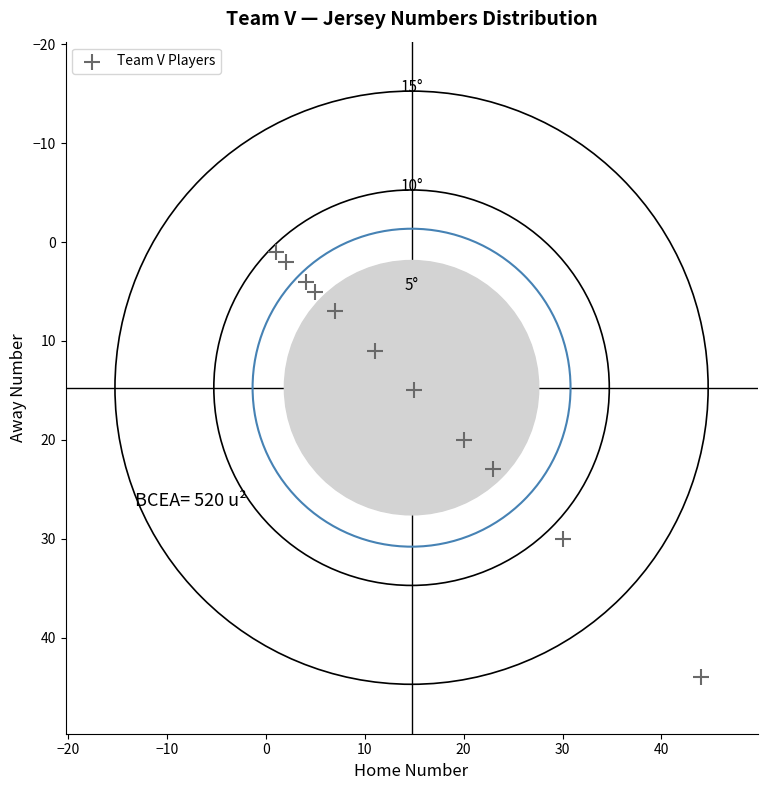

What Y value in the scatter plot is closest to 22?

23